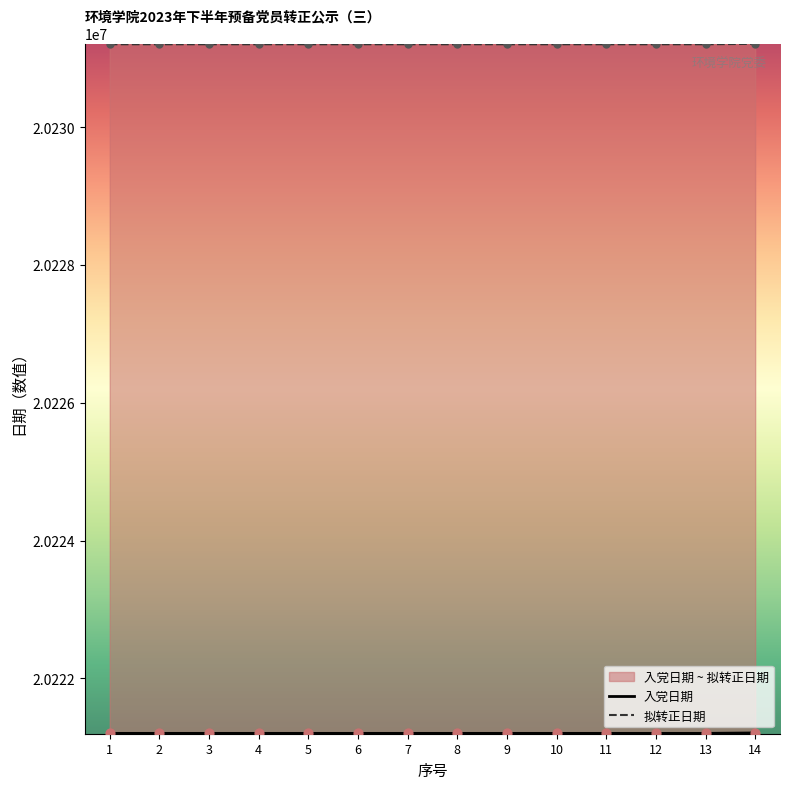

Is the value of 入党日期 at 5 greater than the value of 拟转正日期 at 9?

No